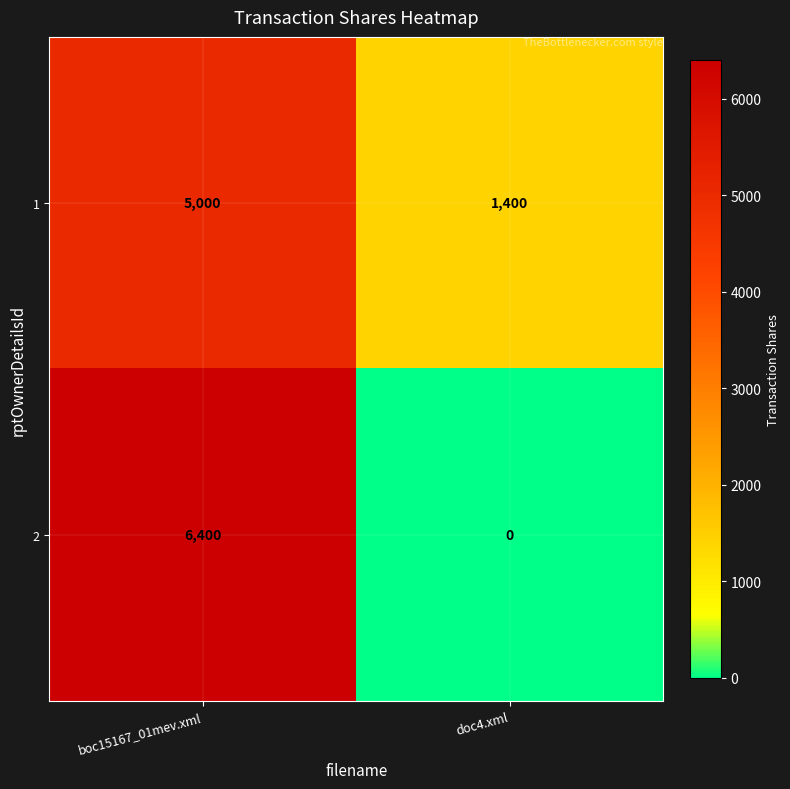

How many data points in 1 are less than 5000?

1